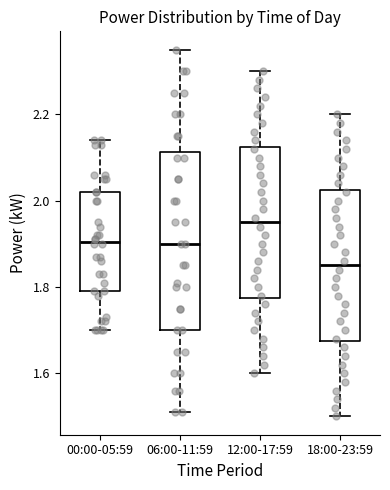

Where is the upper edge of the box for 18:00-23:59 on the y-axis? The values are not printed on the chart, so give them approximately, as read against the axis.

2.02